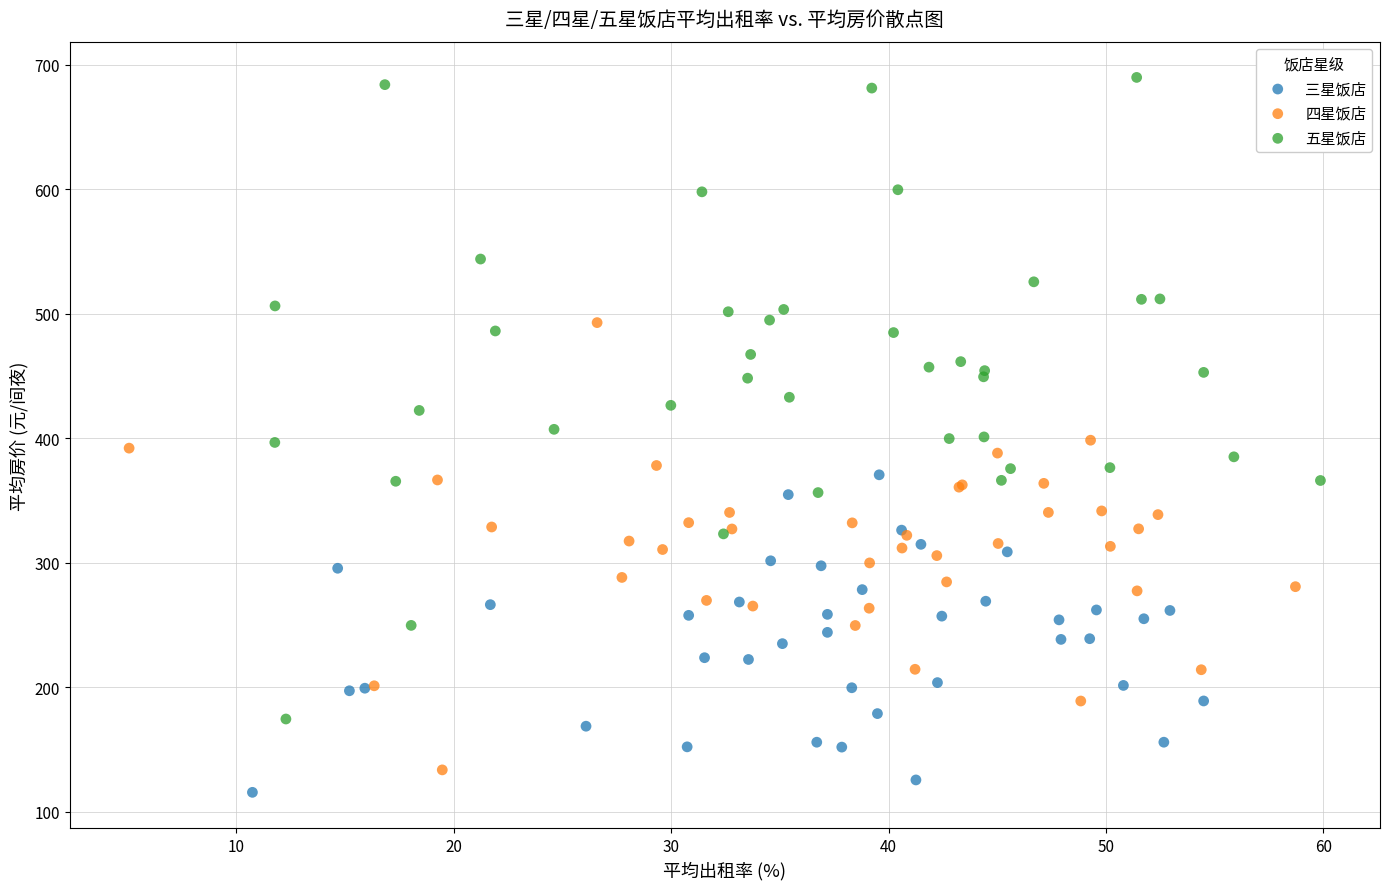

What are all the series names shown in the legend?

三星饭店, 四星饭店, 五星饭店